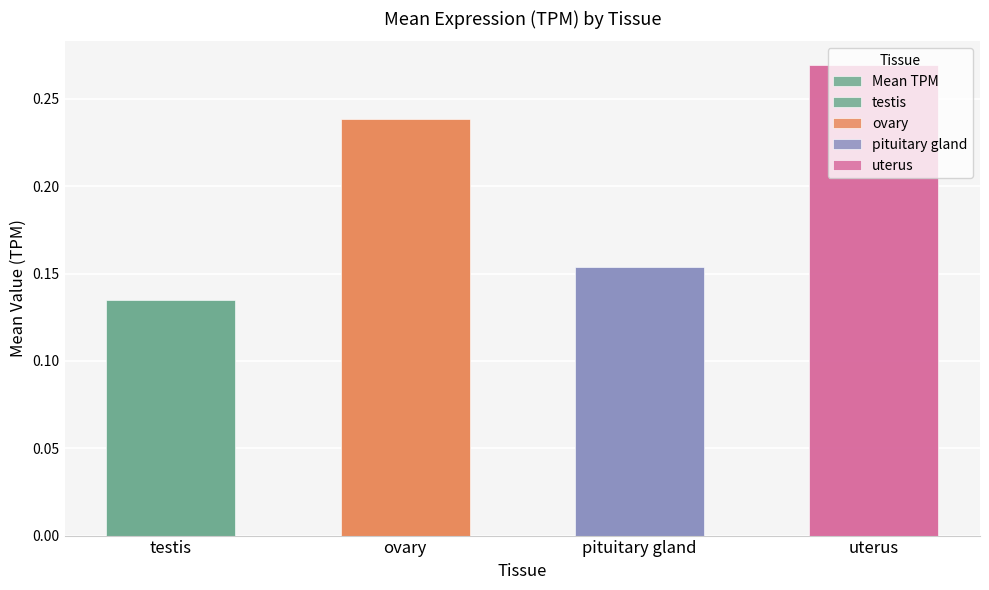

Between testis and ovary, which is larger?

ovary